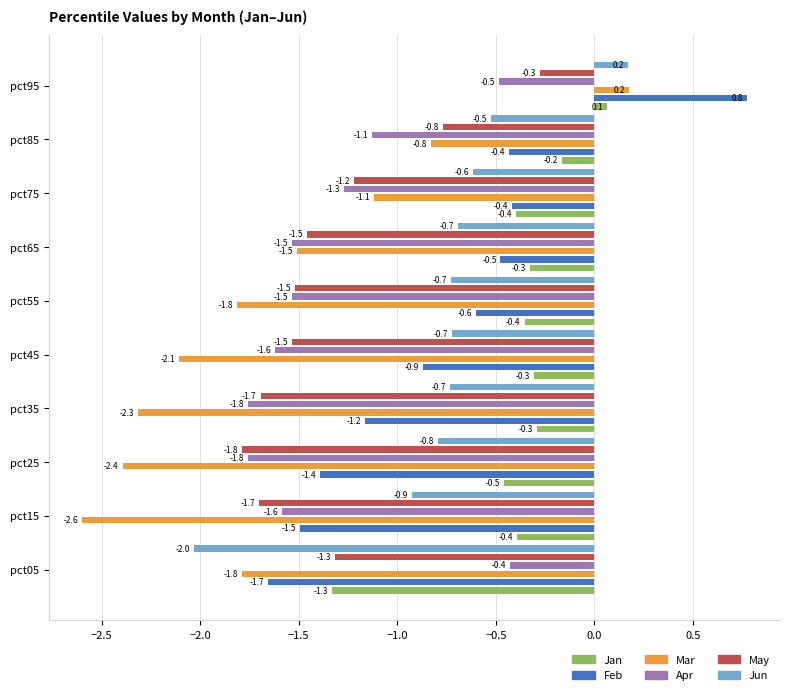

Which series has the largest range (max minus min)?

Mar